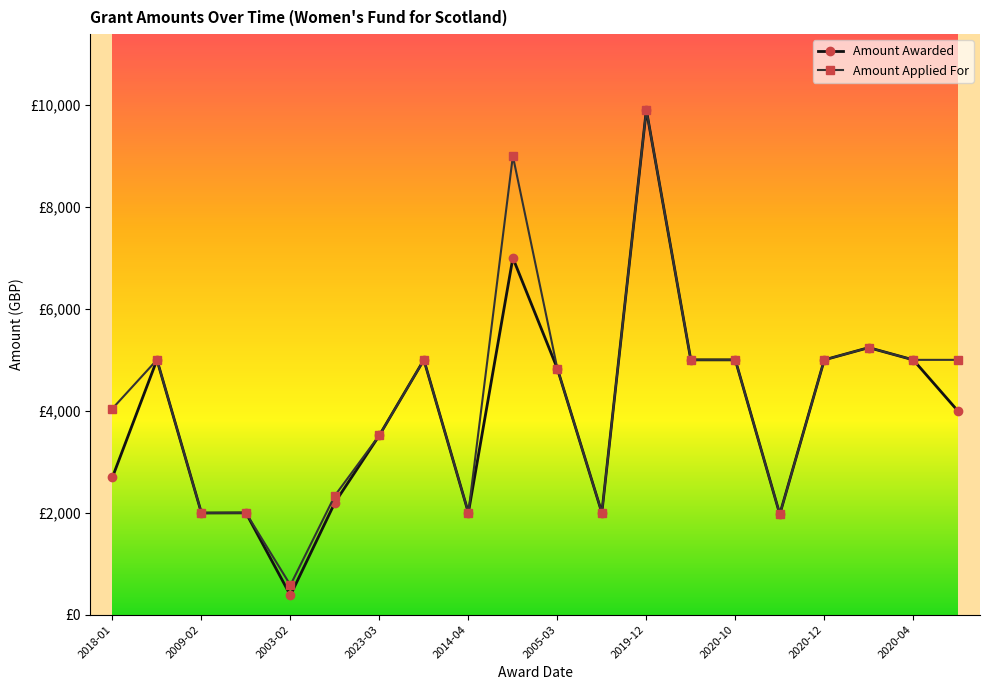

What are all the series names shown in the legend?

Amount Awarded, Amount Applied For